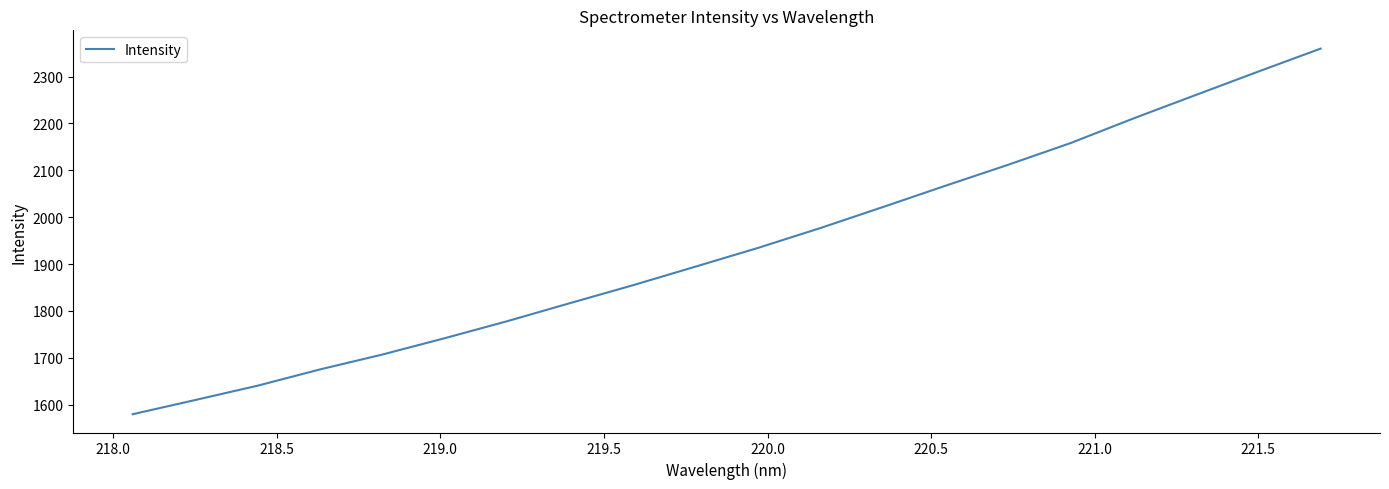

What is the average value?

1935.6